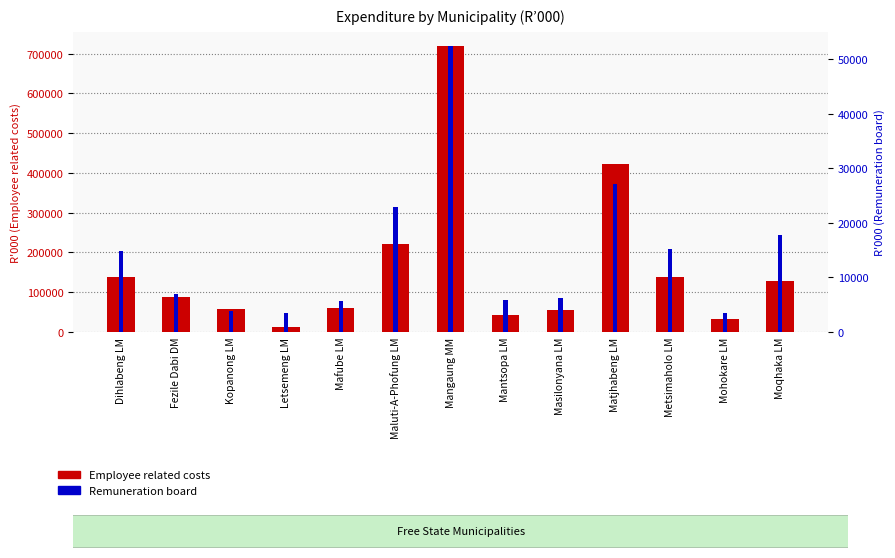

The Remuneration board series shows 52422 at Mangaung MM. True or false?

True